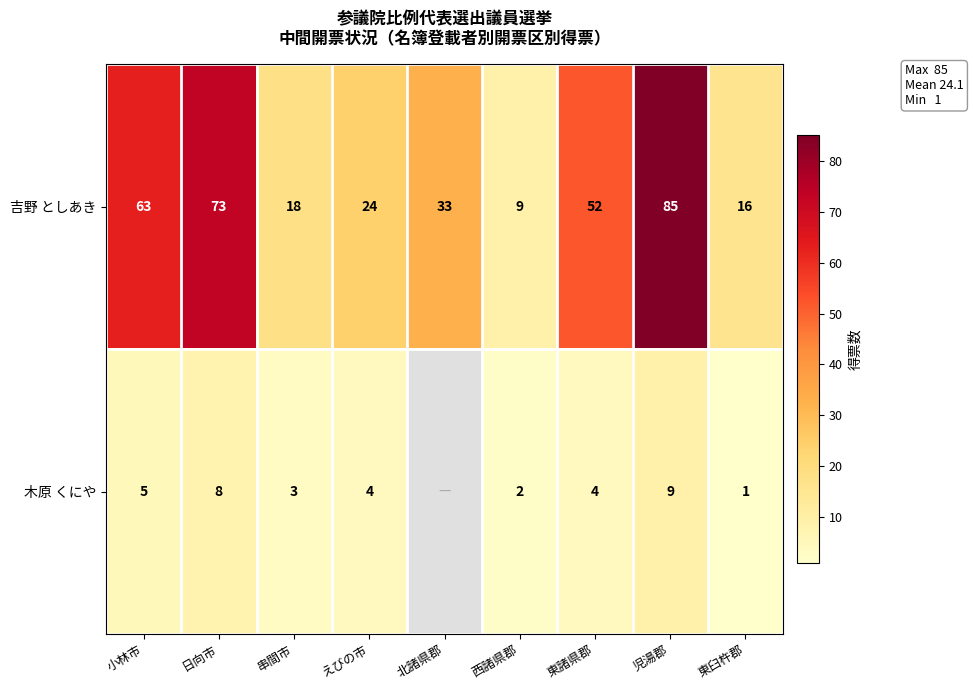

Read the 吉野 としあき value at 東諸県郡, to the nearest 10.

50